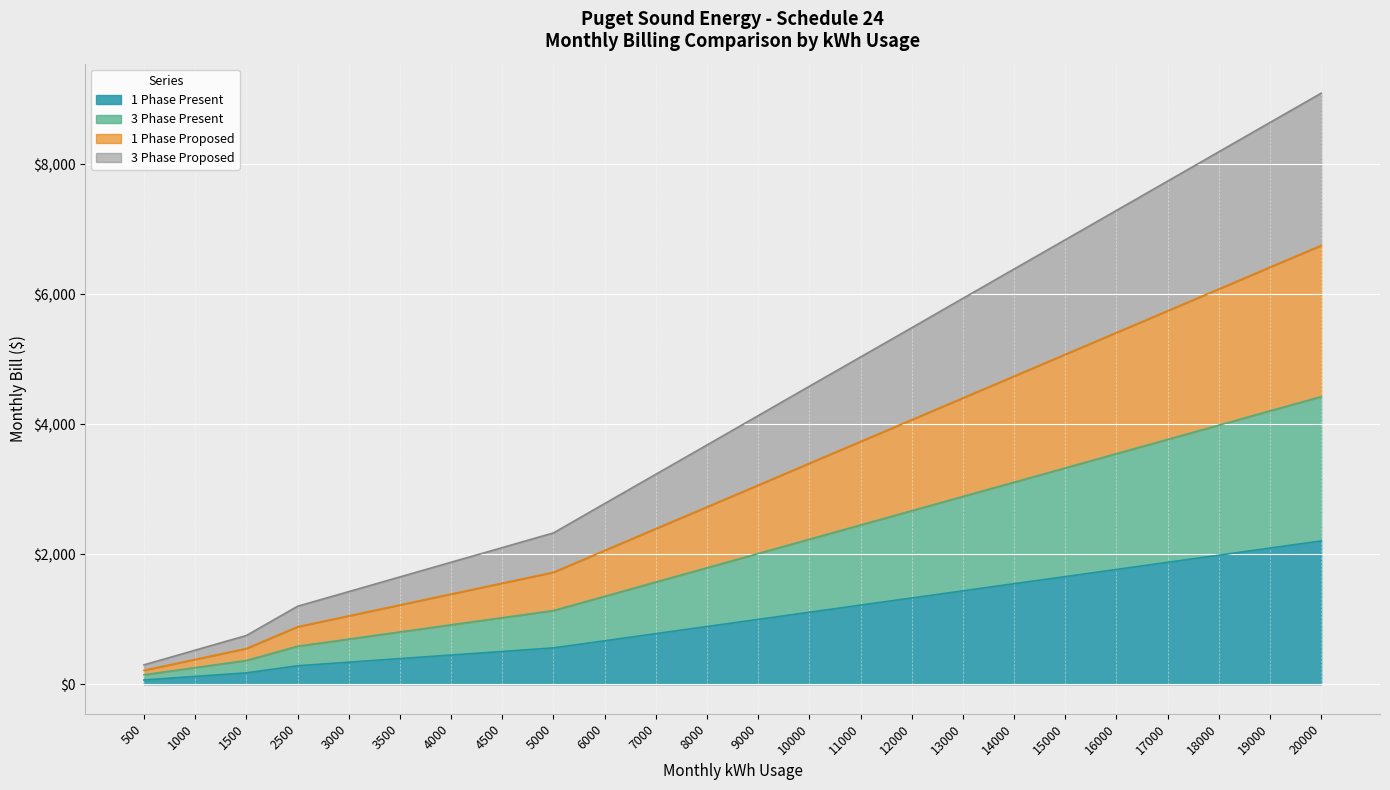

True or false: 3 Phase Proposed has a value of 12652 at 19000.

False